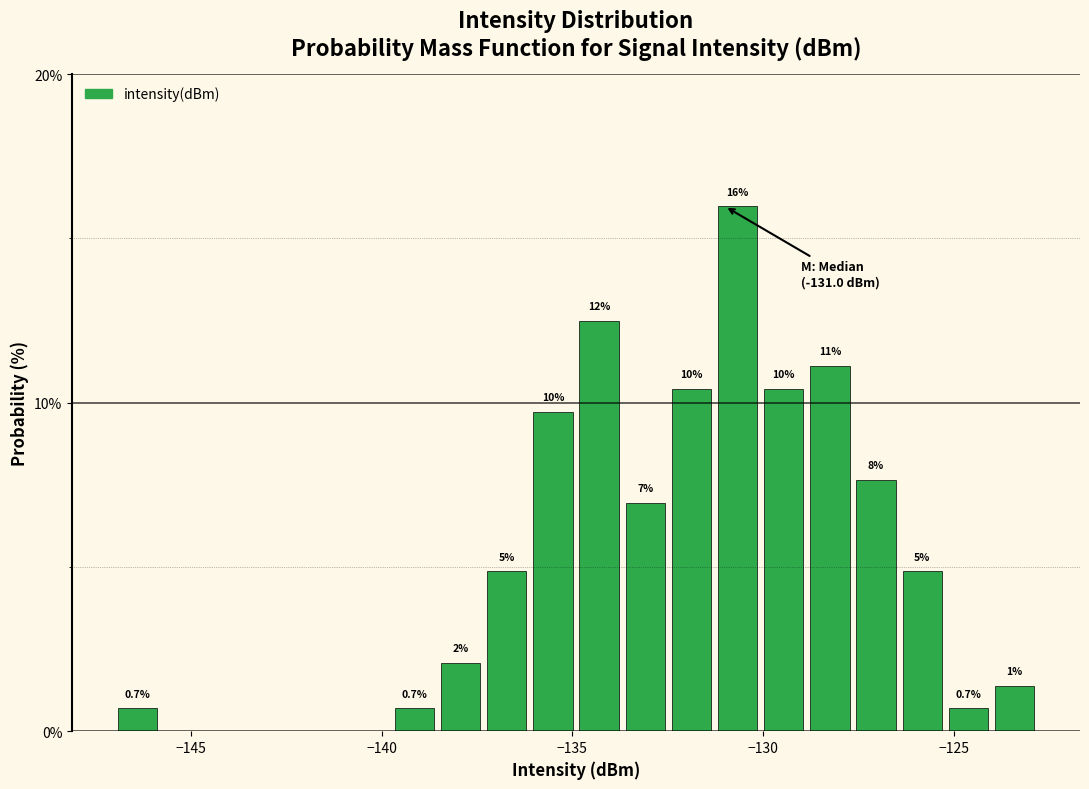

Read against the x-axis, roughly where is the centre of the tallest bar?

-130.5